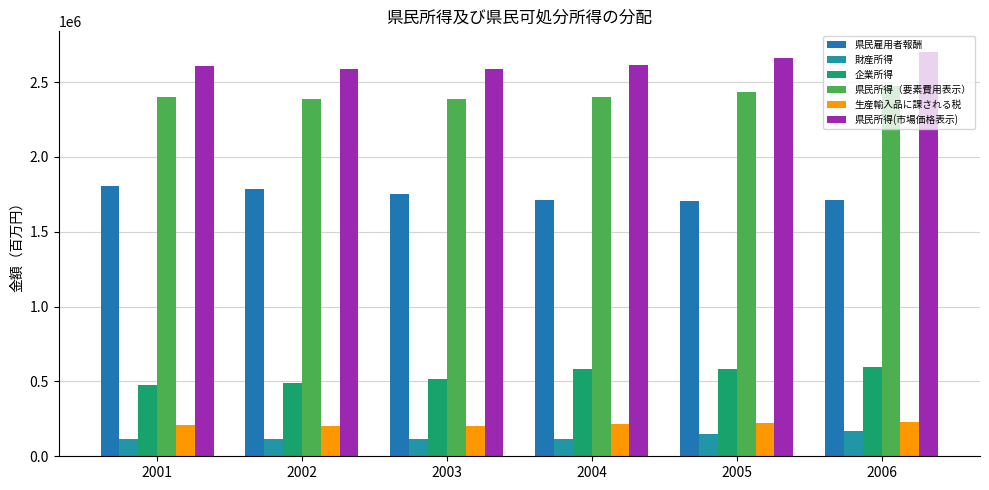

Rank the categories by 県民所得（要素費用表示） value from highest to lowest.

2006, 2005, 2004, 2001, 2002, 2003